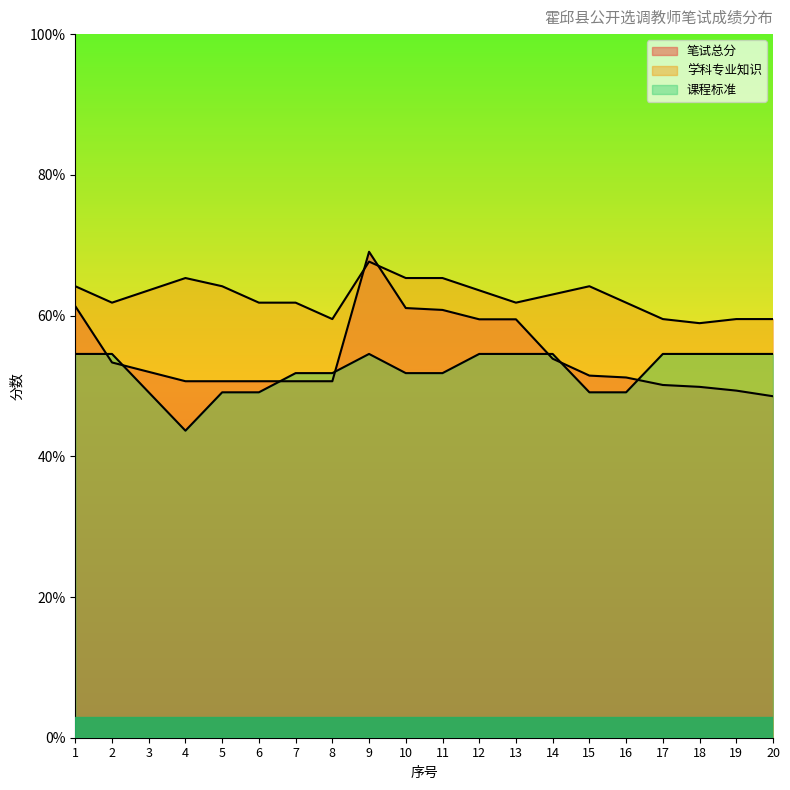

How many data points in 学科专业知识 are less than 63?

10